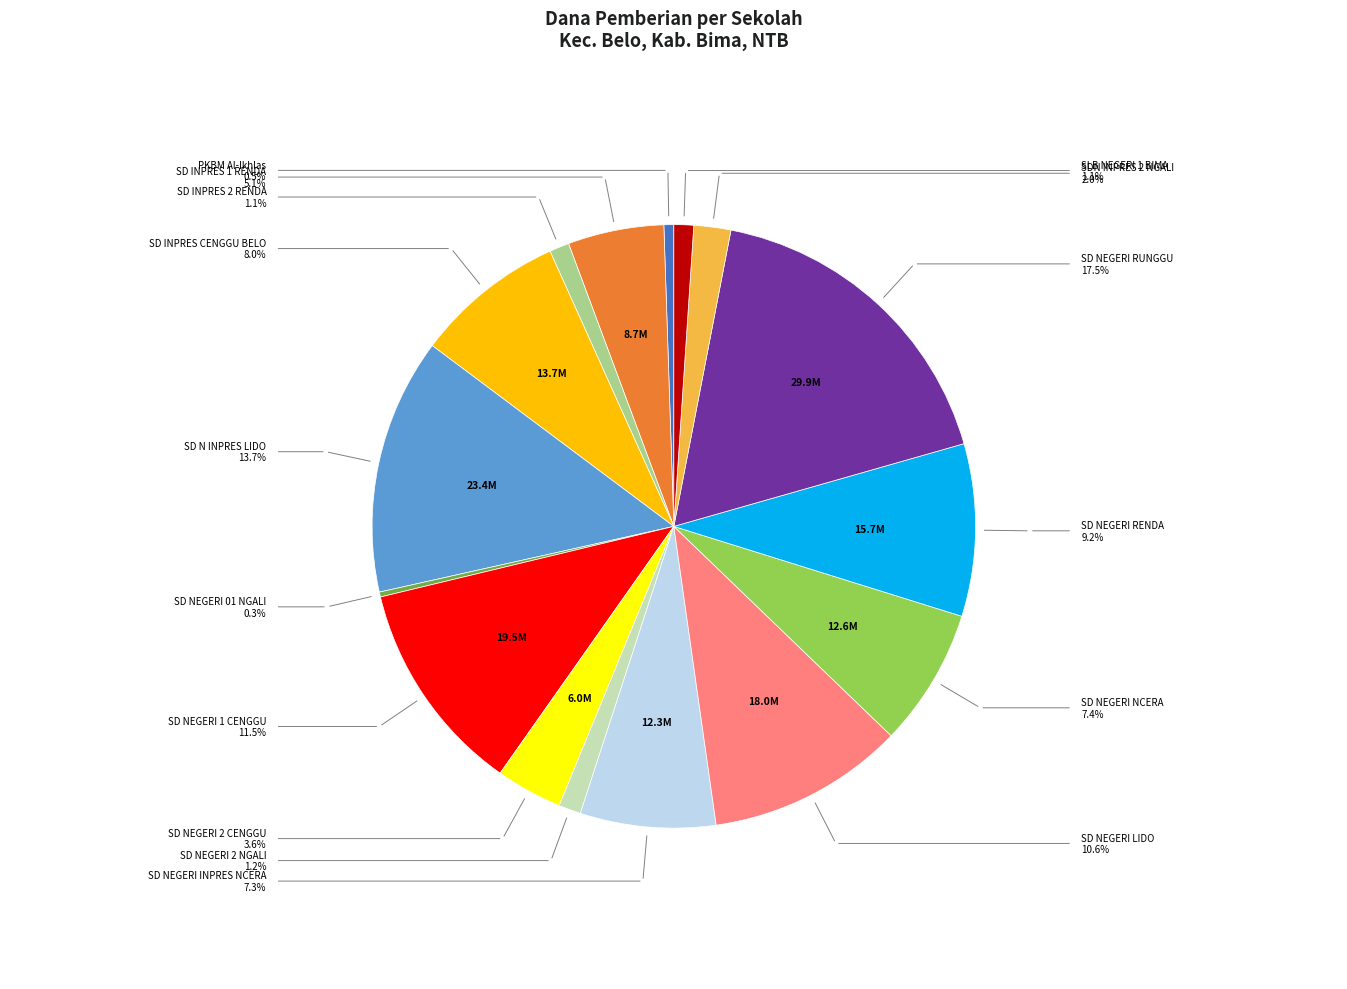

Does PKBM Al-Ikhlas represent more than half of the total?

No